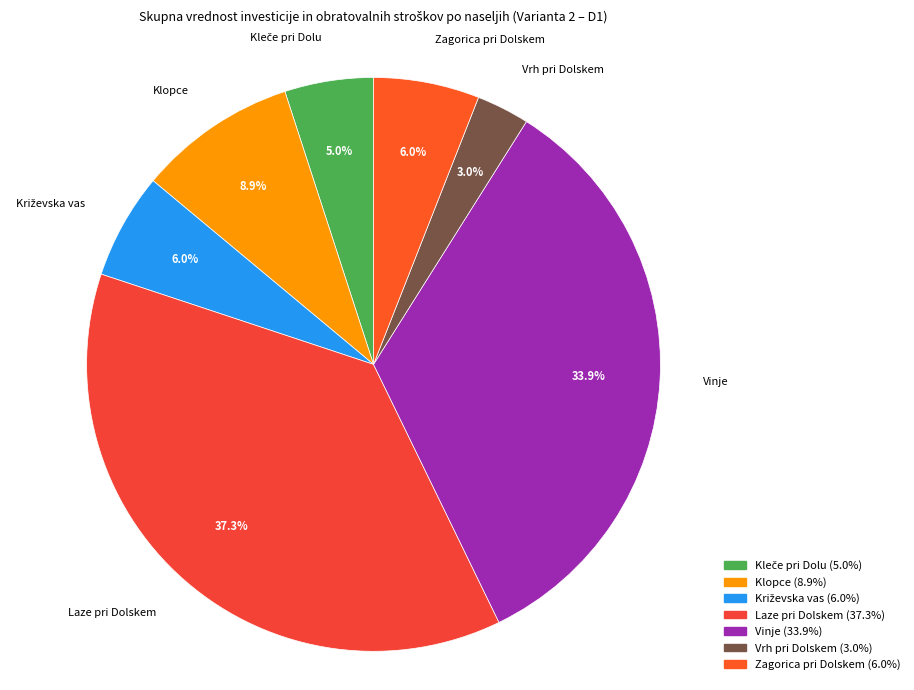

To the nearest percent, what percentage of the pie is Zagorica pri Dolskem?

6%